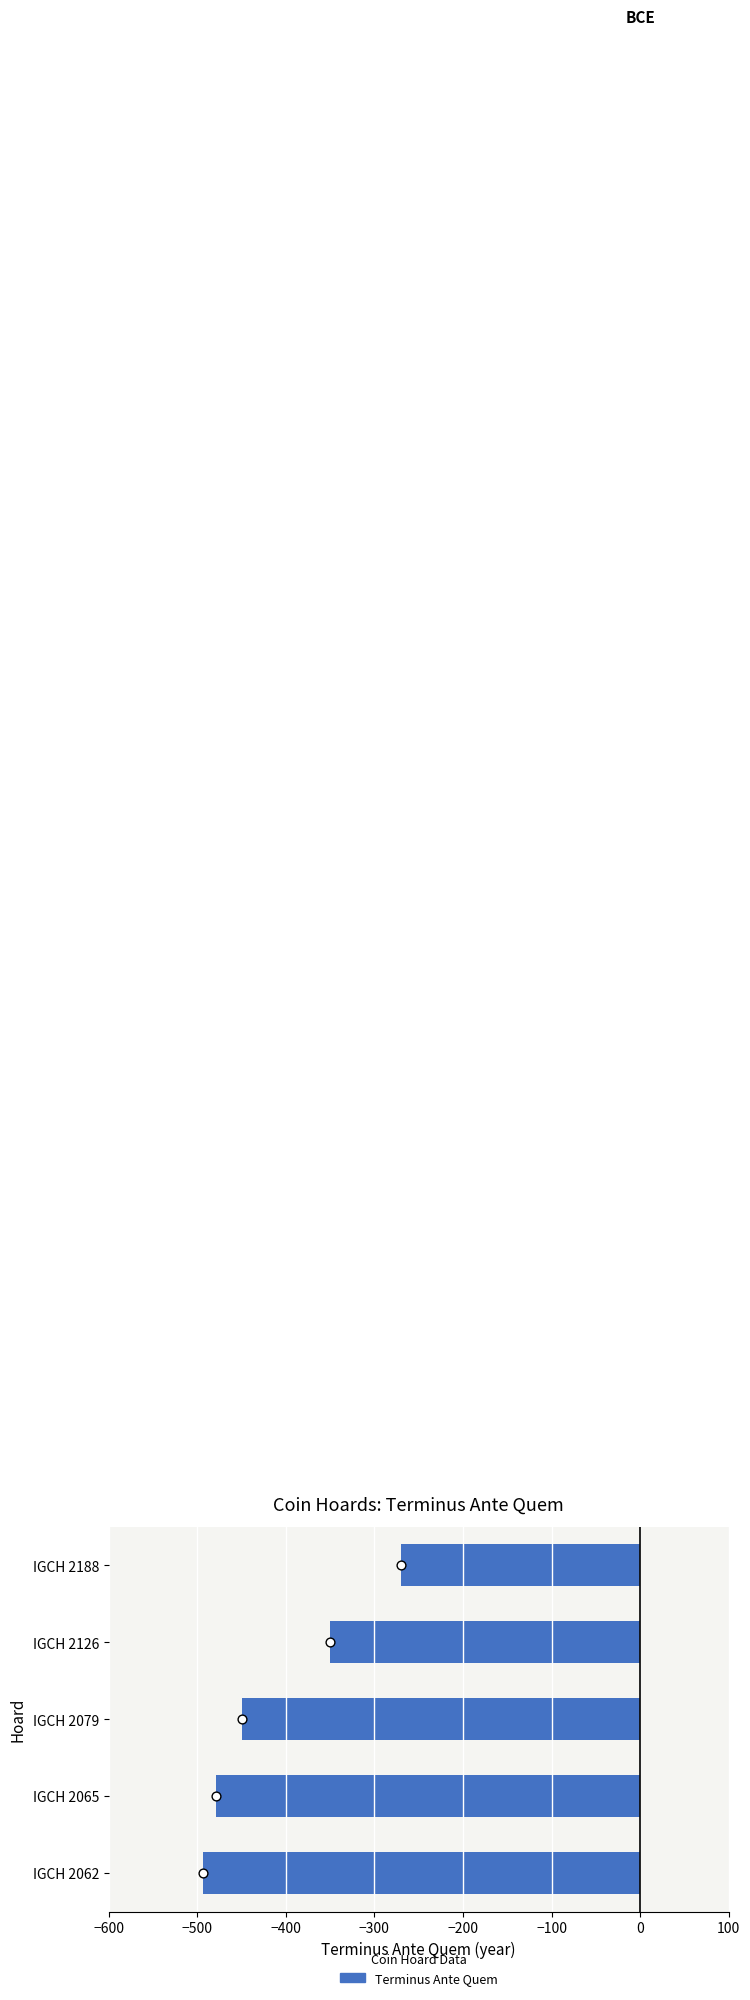

What is the change in value from IGCH 2126 to IGCH 2188?

+80